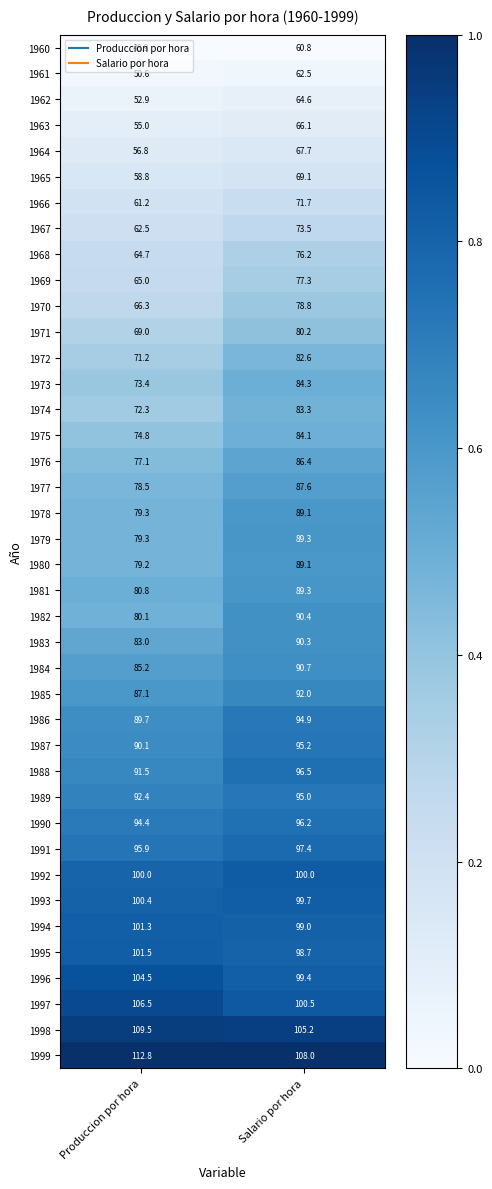

What is the maximum value for 1966?

71.7